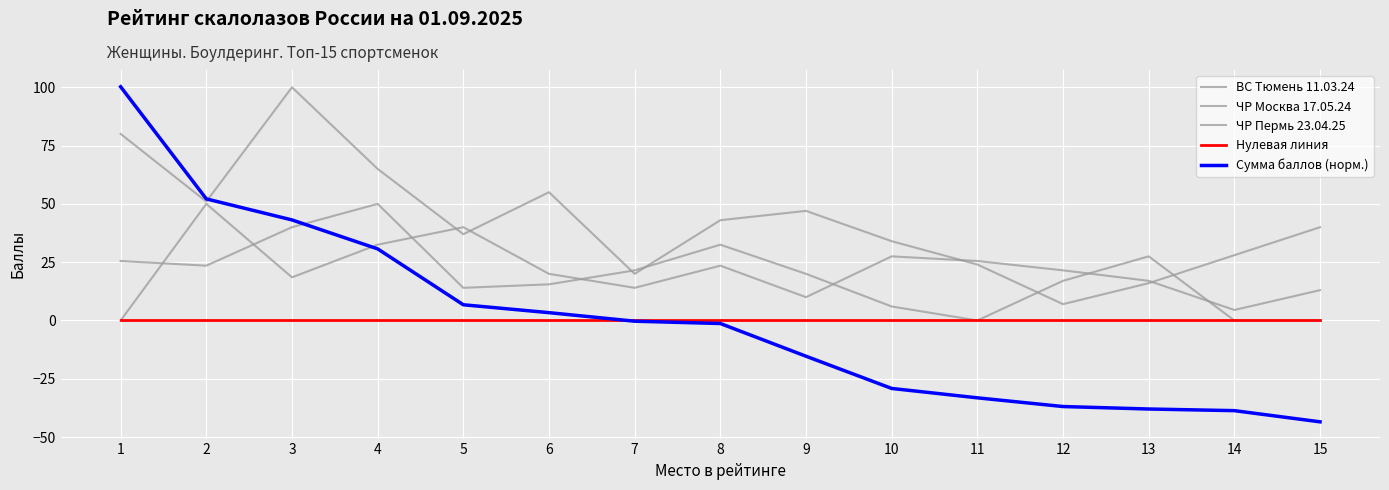

How many lines are shown in the chart?

5